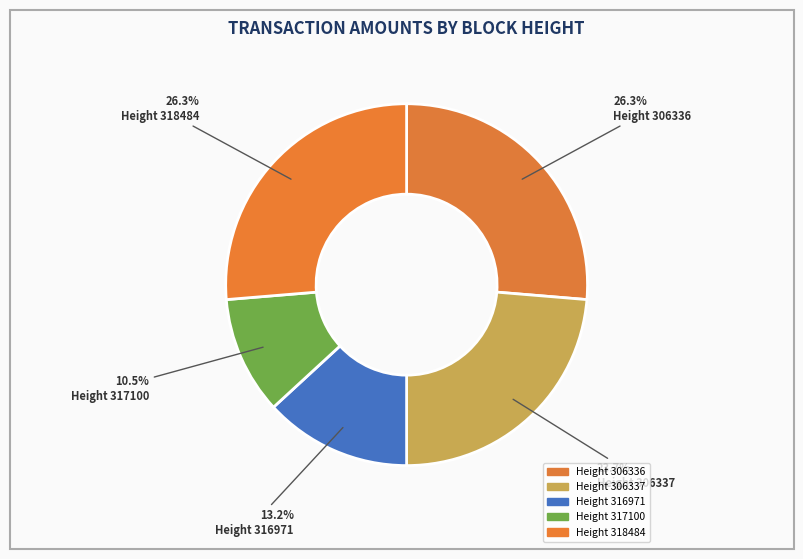

How many segments does this pie chart have?

5